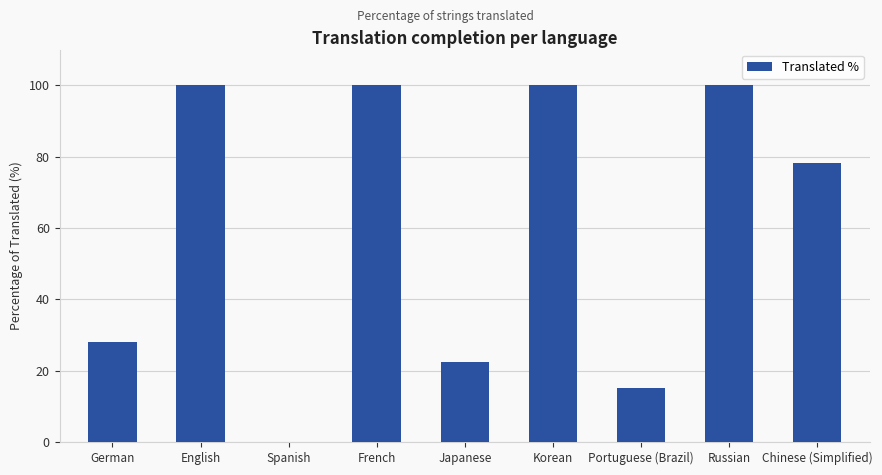

At which label is the value closest to 50?

German